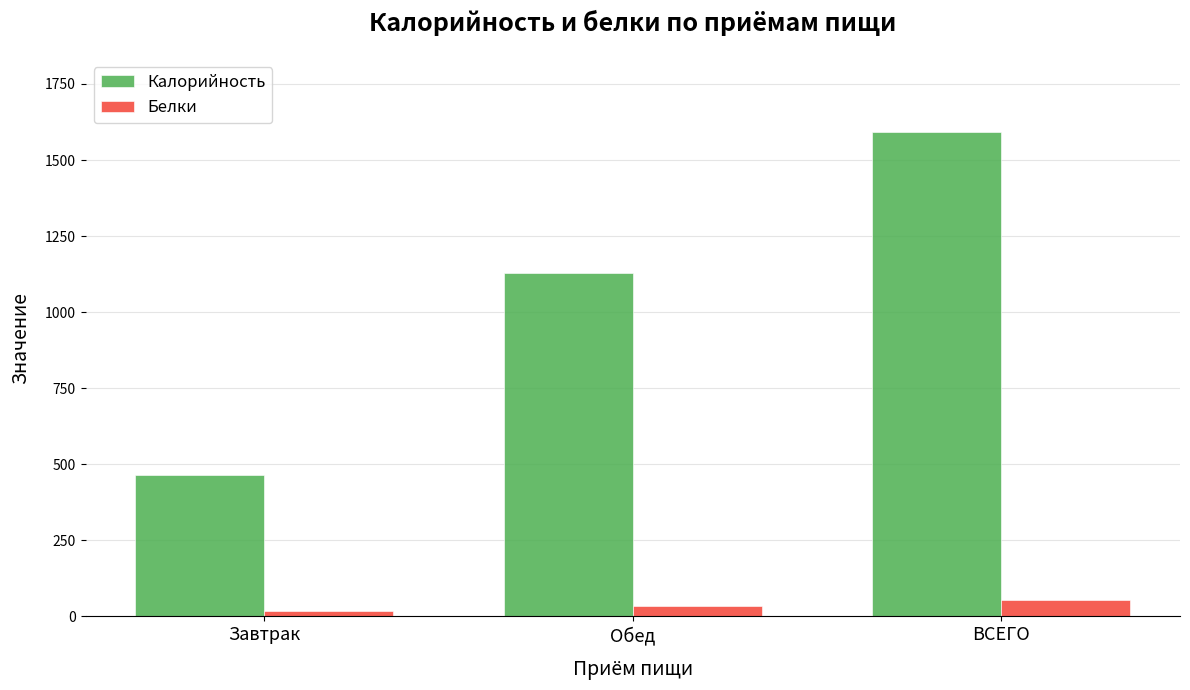

What is the value of the Калорийность bar at the 1st from the left?

463.5